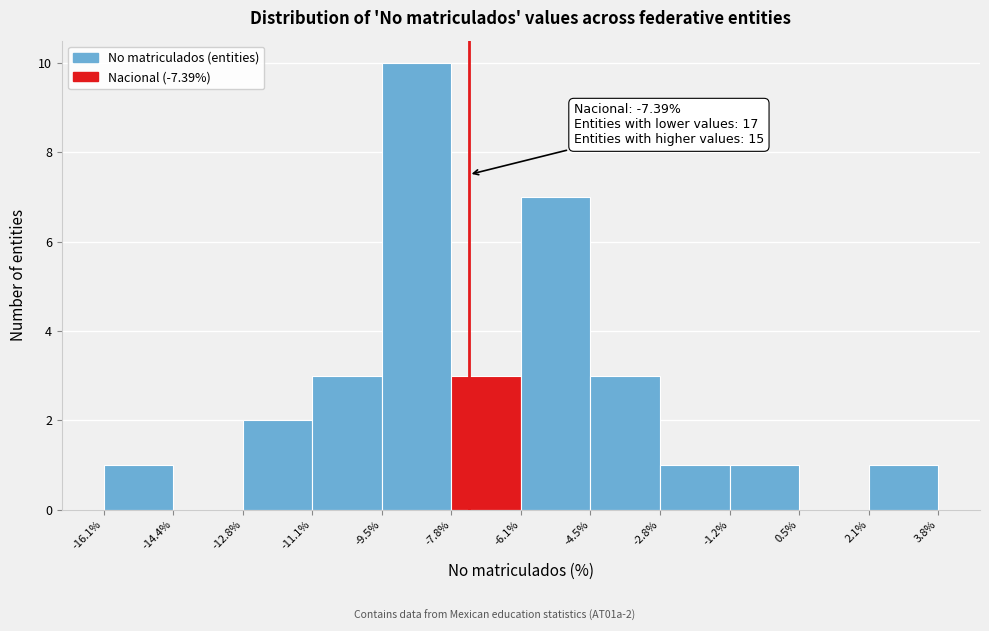

Over which range of the x-axis is the bar tallest?

-9.5% to -7.8%